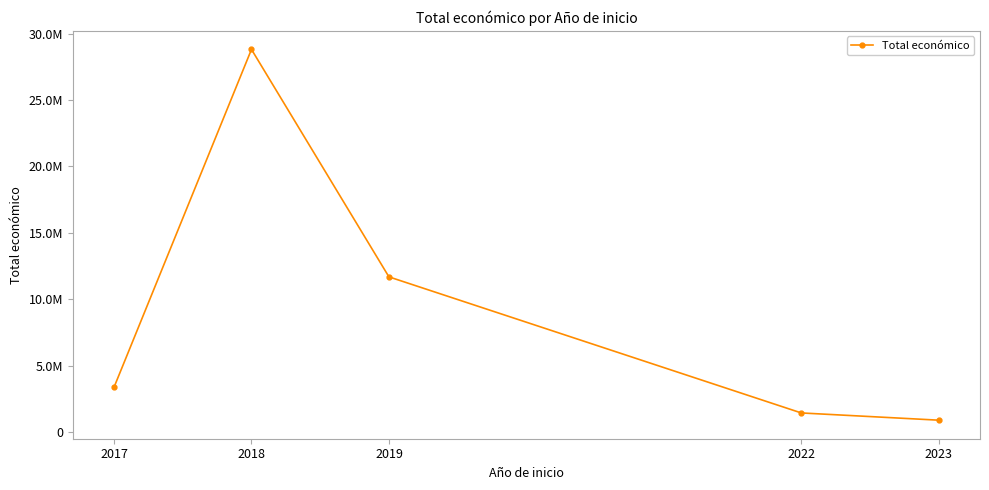

Is this an area chart (filled region under the line)?

No